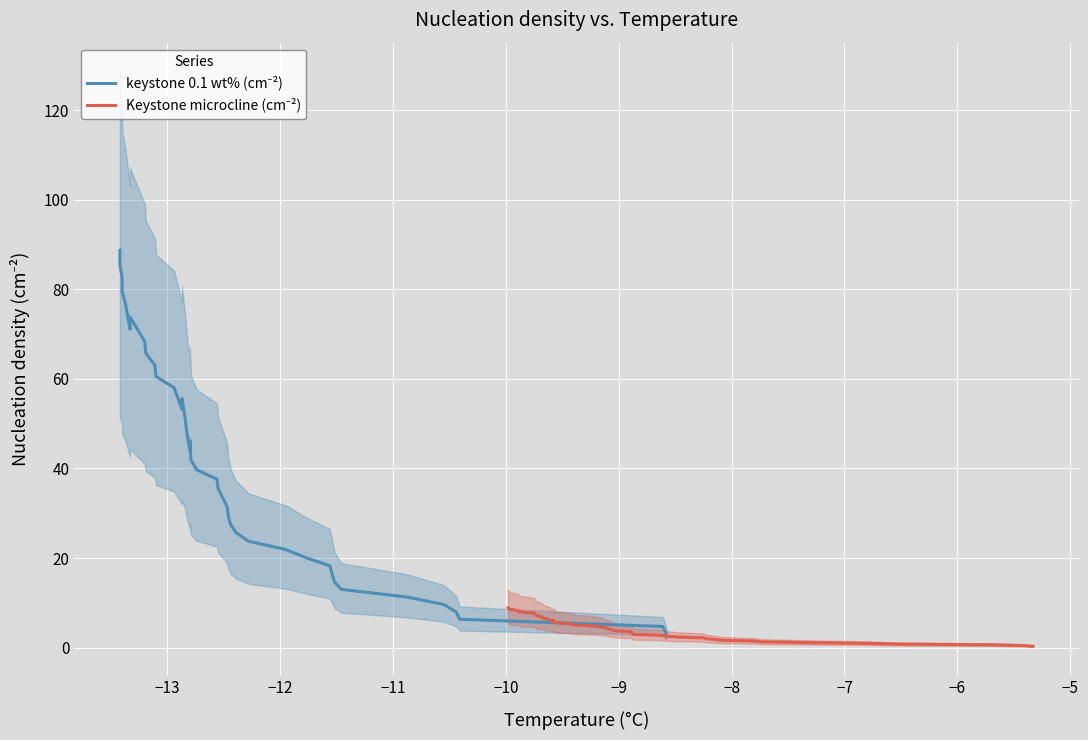

How many lines are shown in the chart?

2